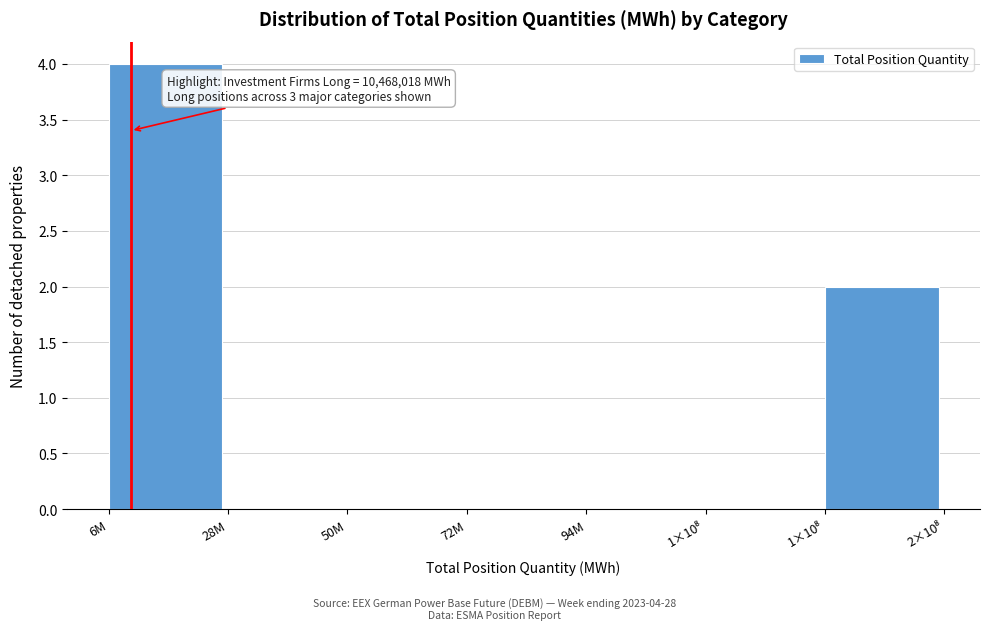

Count the number of data series in this chart.

1